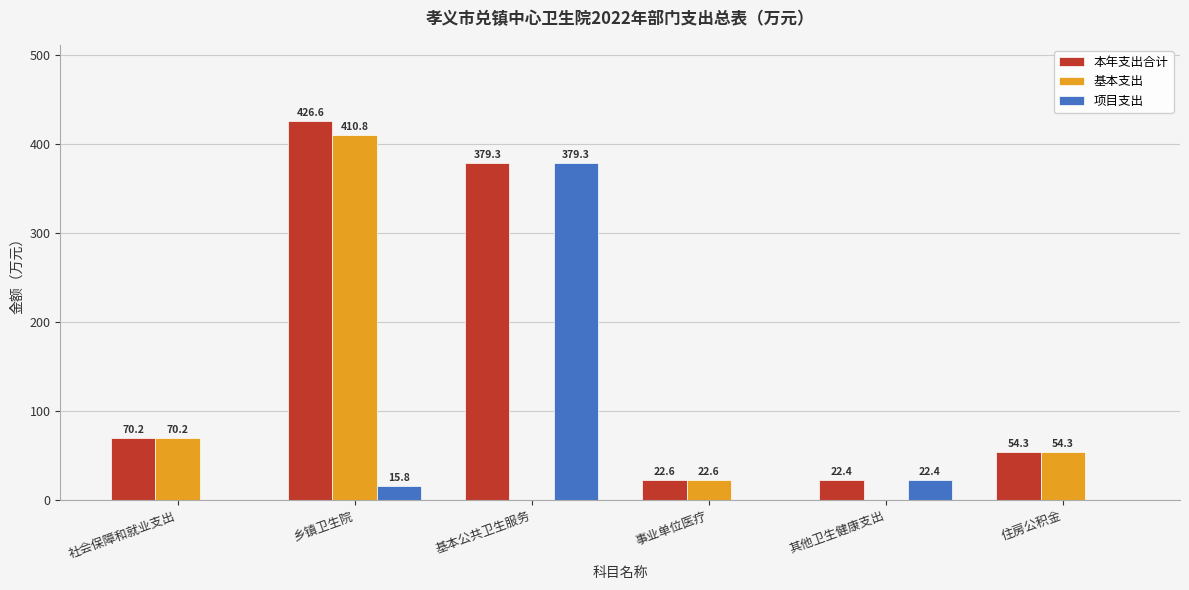

Between 基本公共卫生服务 and 事业单位医疗, which series saw the biggest shift?

项目支出